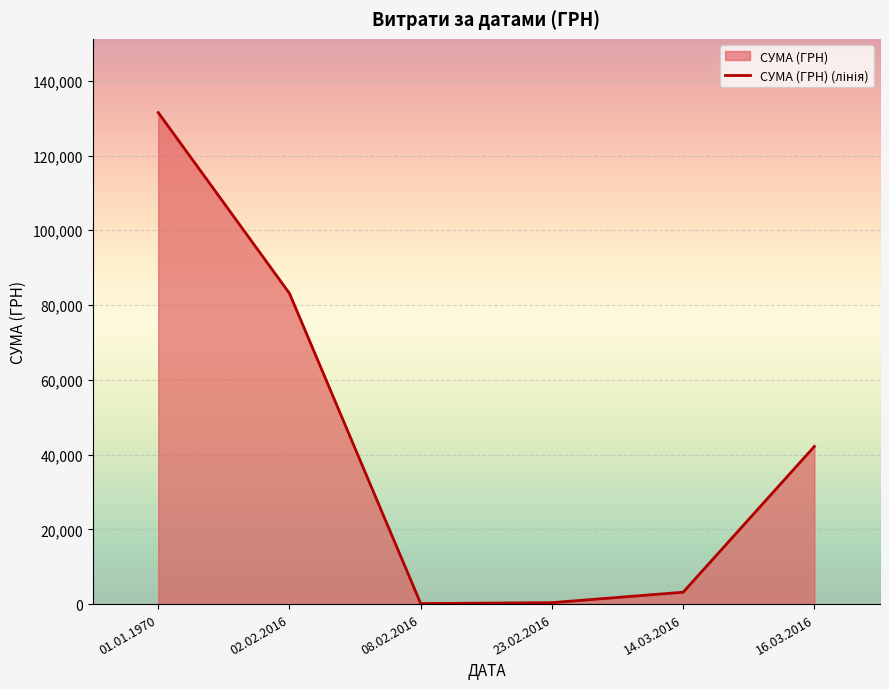

Where is the data nearest to the value 65813?

02.02.2016